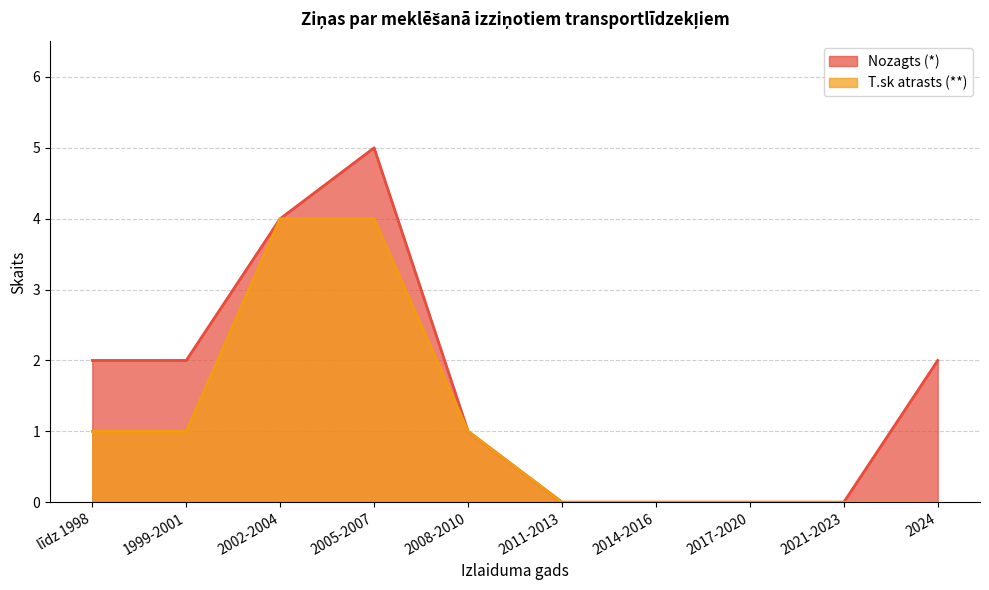

True or false: Nozagts (*) and T.sk atrasts (**) cross at least once.

False